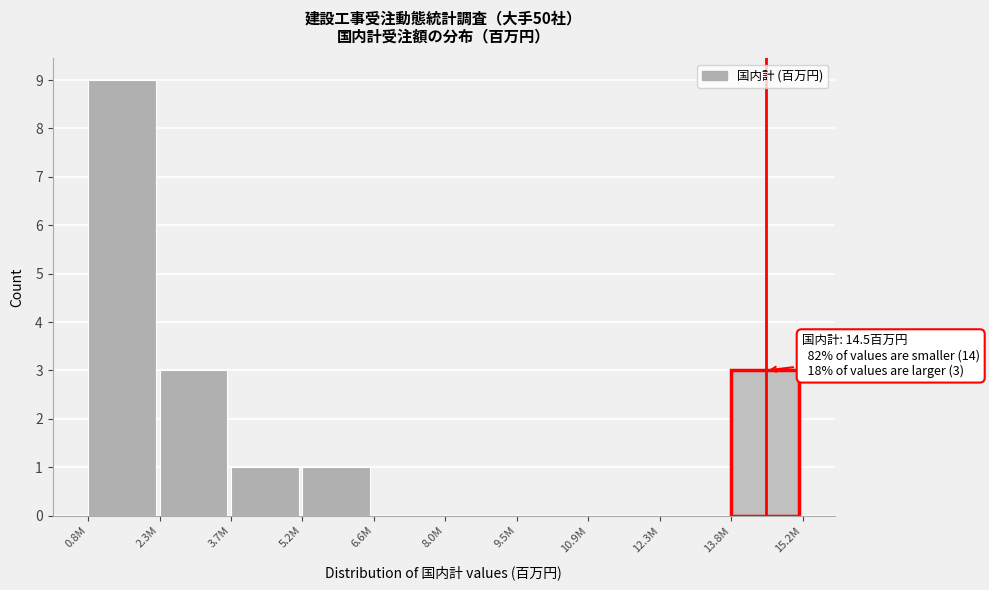

Reading left to right, what are all the values shown in this chart?

0.8M=9	2.3M=3	3.7M=1	5.2M=1	6.6M=0	8.0M=0	9.5M=0	10.9M=0	12.3M=0	13.8M=3